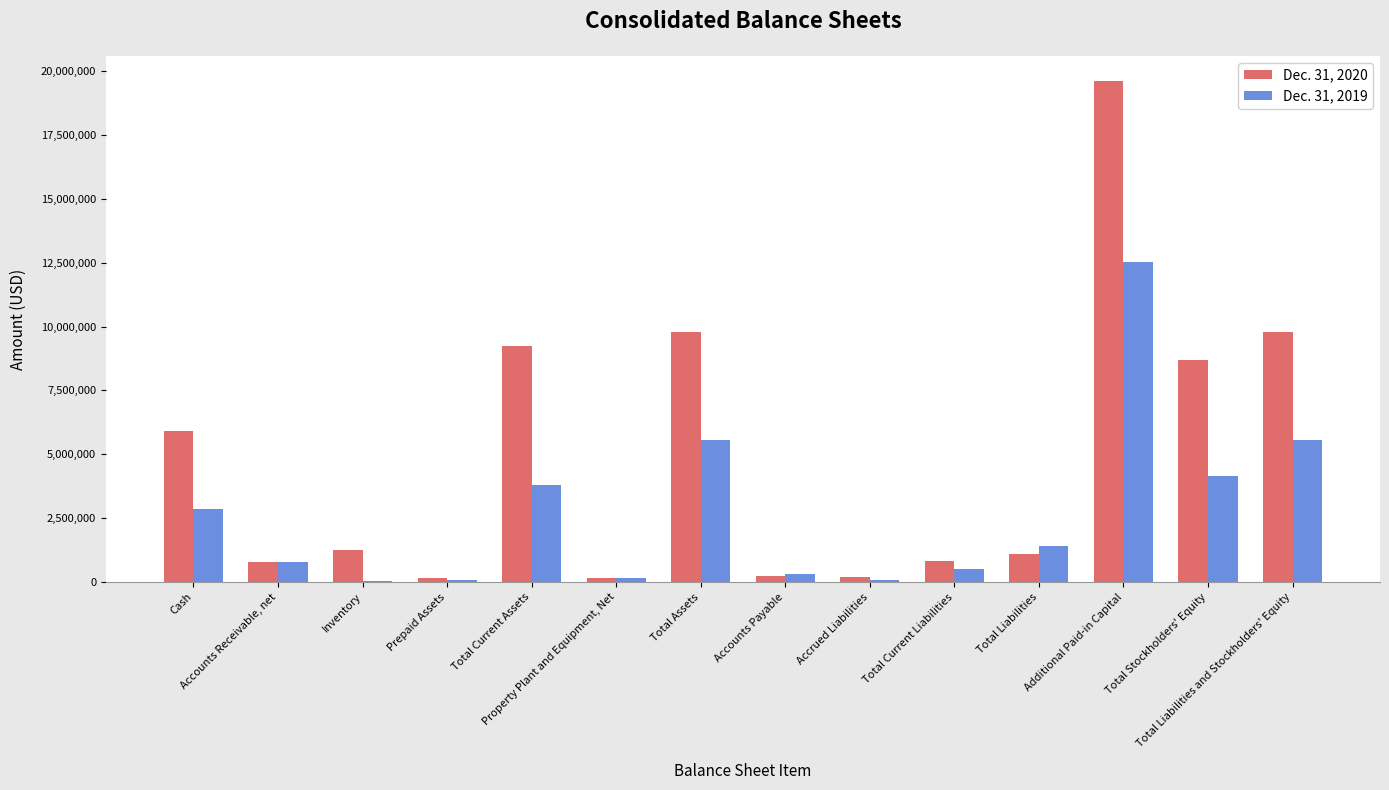

At which label does Dec. 31, 2020 reach its peak?

Additional Paid-in Capital